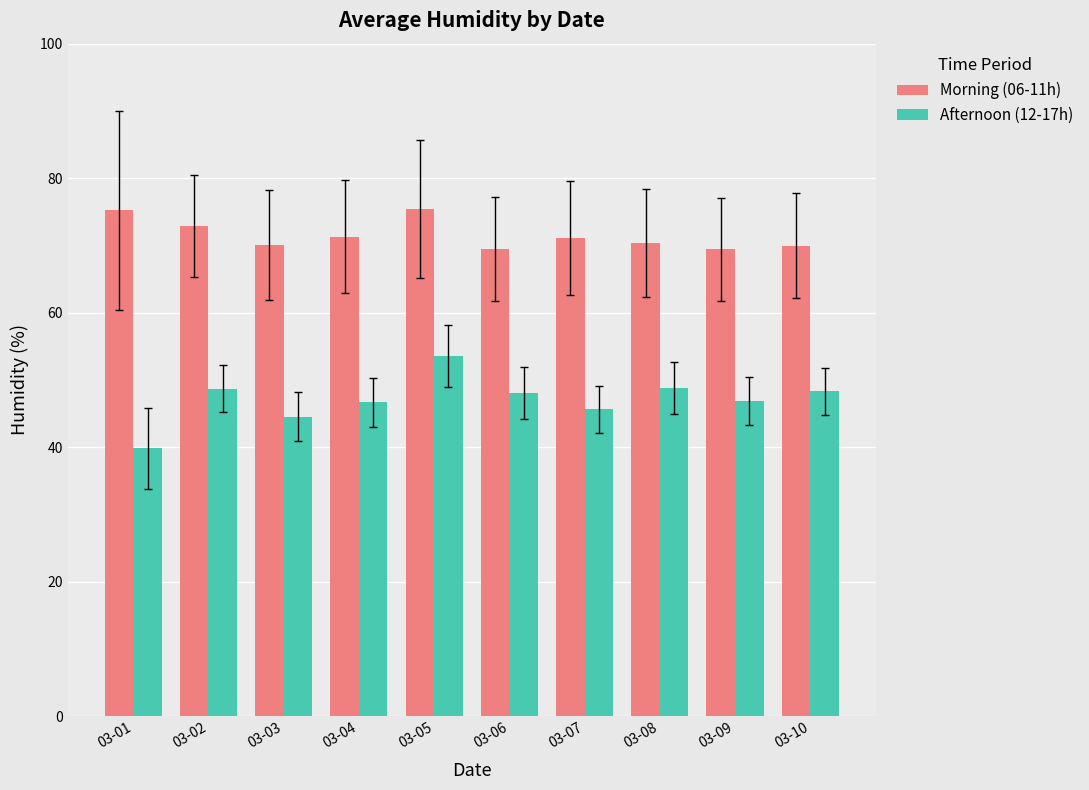

List the series in order of their peak value, lowest first.

Afternoon (12-17h), Morning (06-11h)